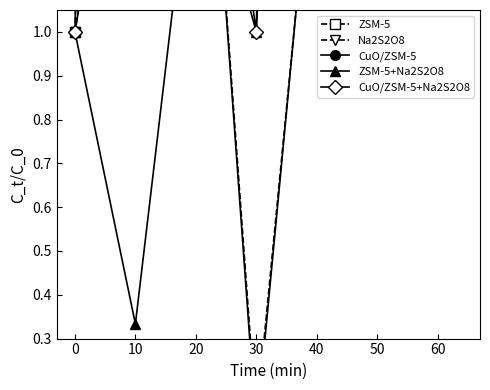

Is the value of ZSM-5 at 20 greater than the value of CuO/ZSM-5 at 40?

Yes